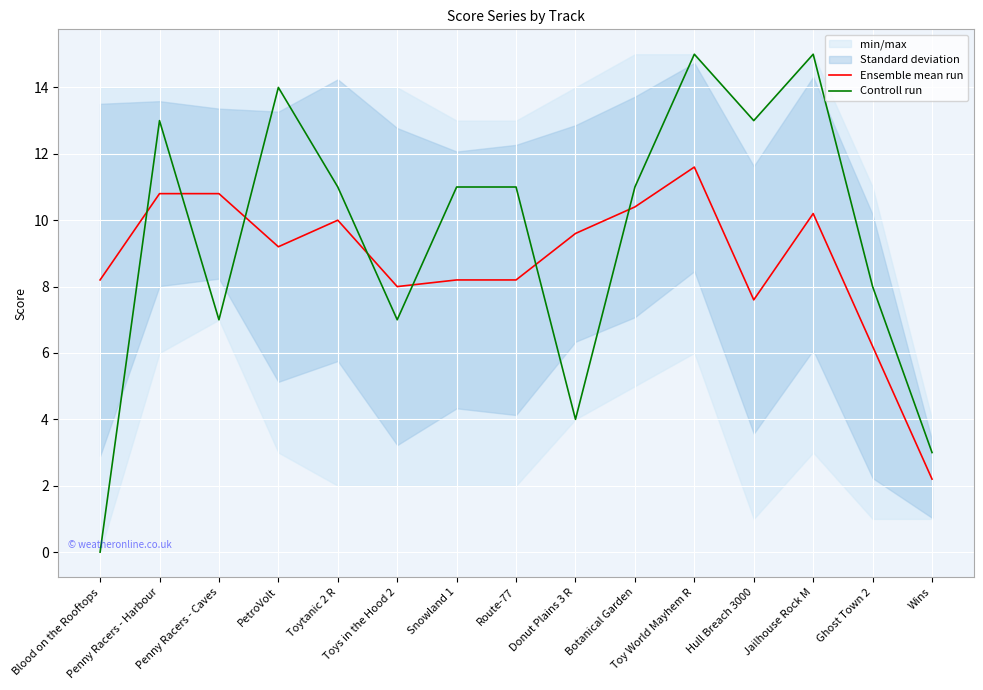

True or false: Controll run has a value of 4.0 at Donut Plains 3 R.

True